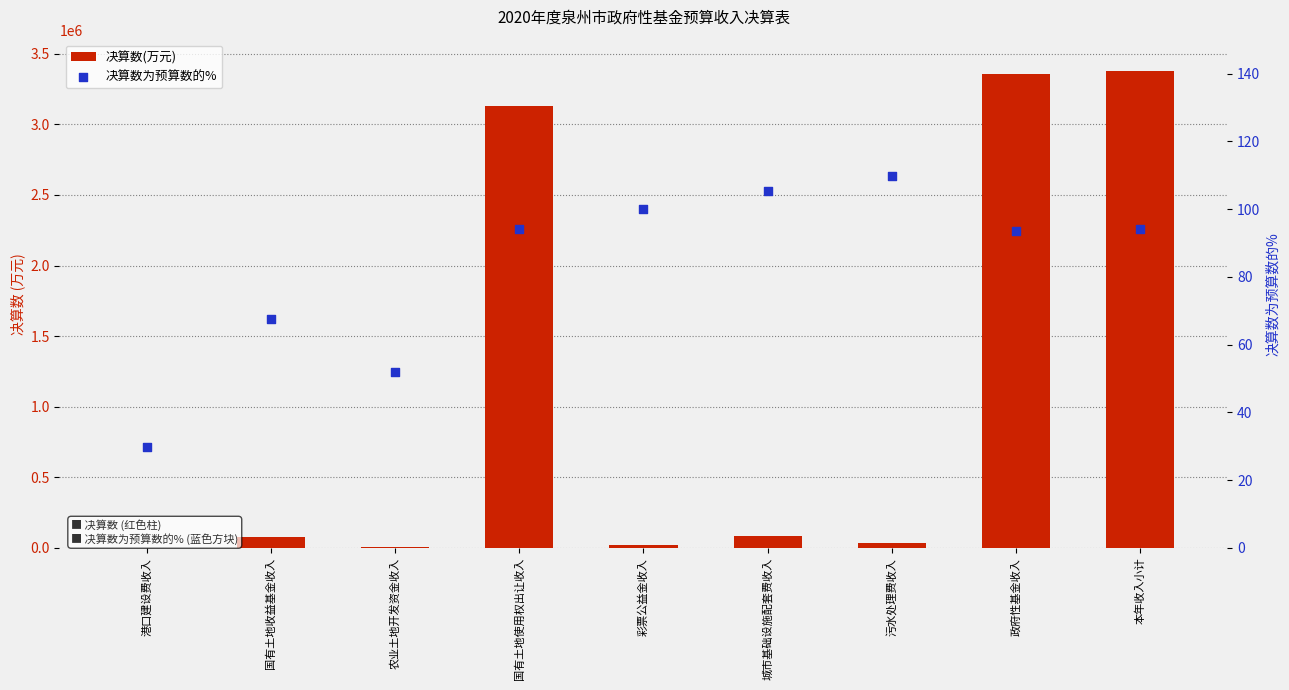

What is the total value across all series at 城市基础设施配套费收入?

85294.2